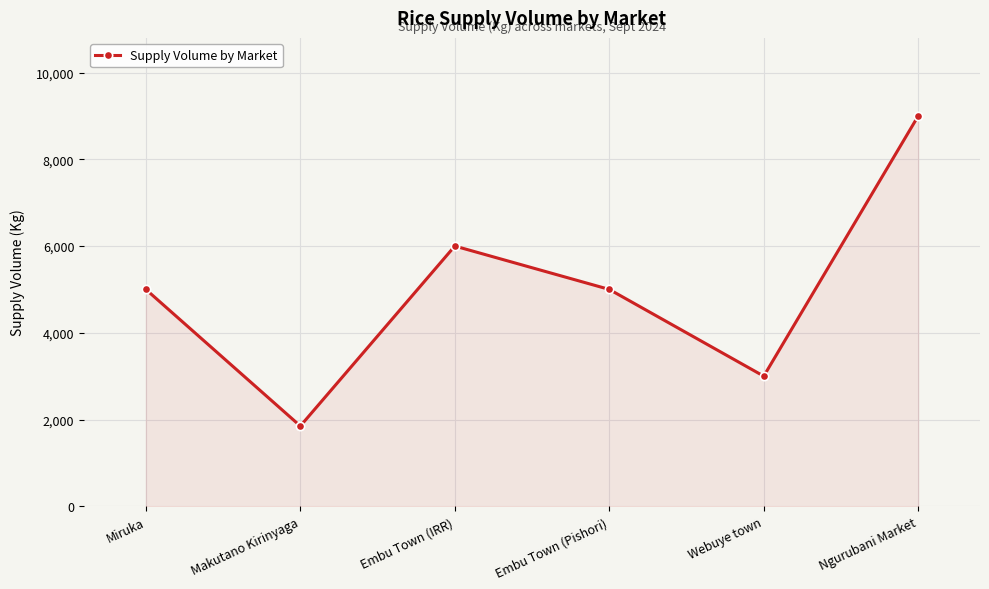

Does the chart display data point markers on the line(s)?

Yes